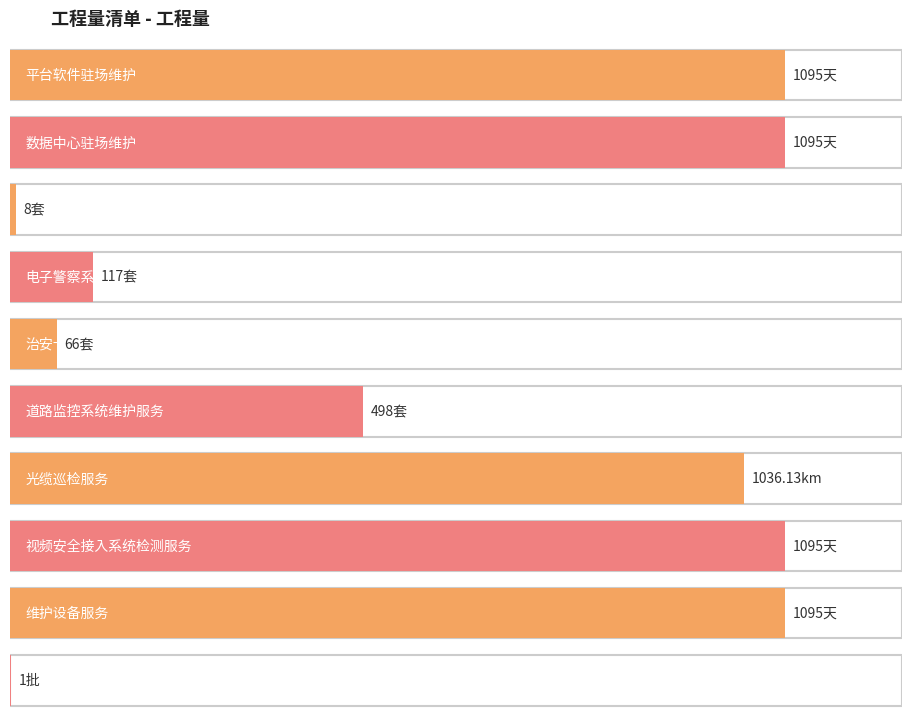

What is the difference between the values at 视频安全接入系统检测服务 and 电子警察系统维护服务?

978.0